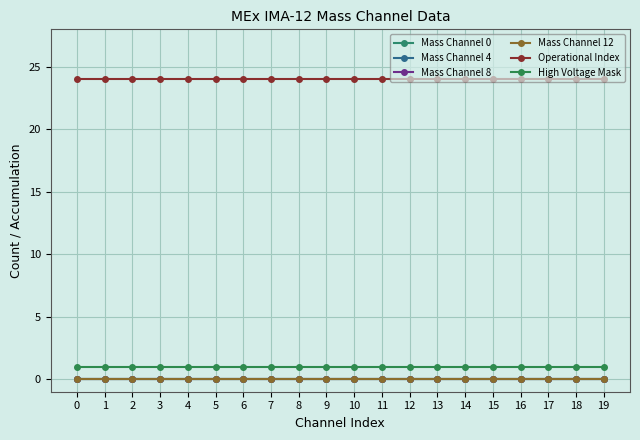

Count the number of data series in this chart.

6